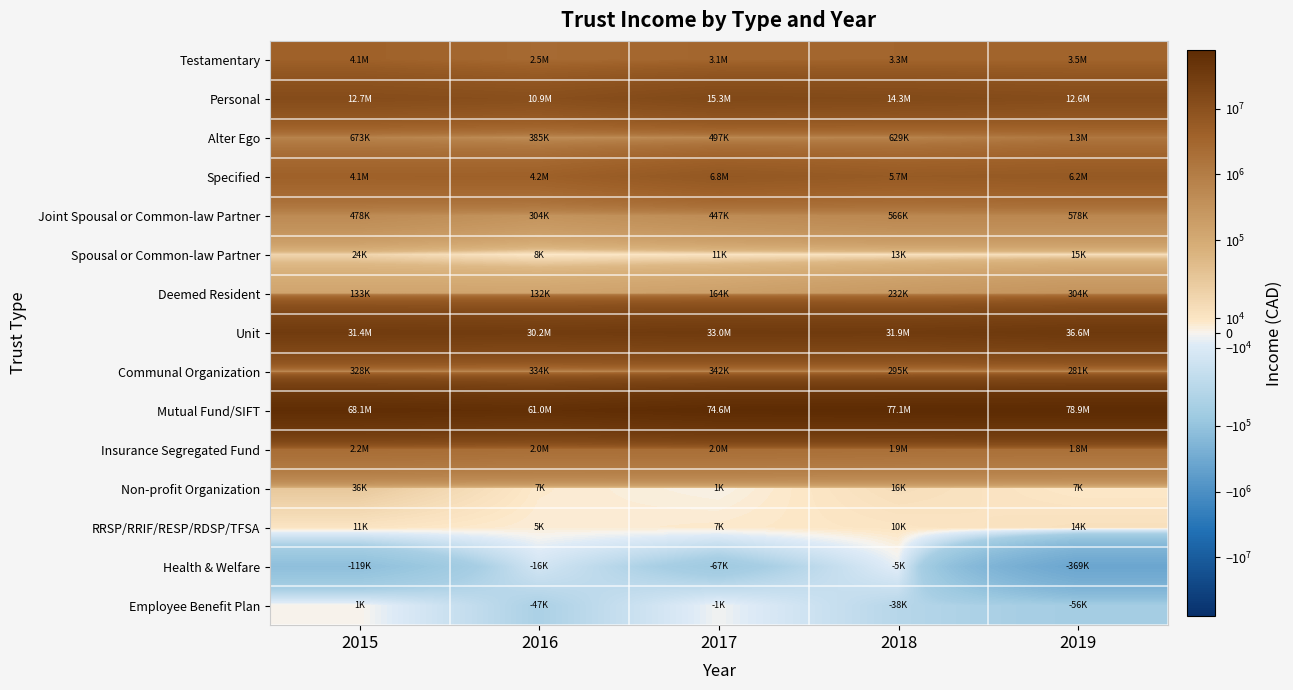

What is the total value across all series at 2017?

136236843